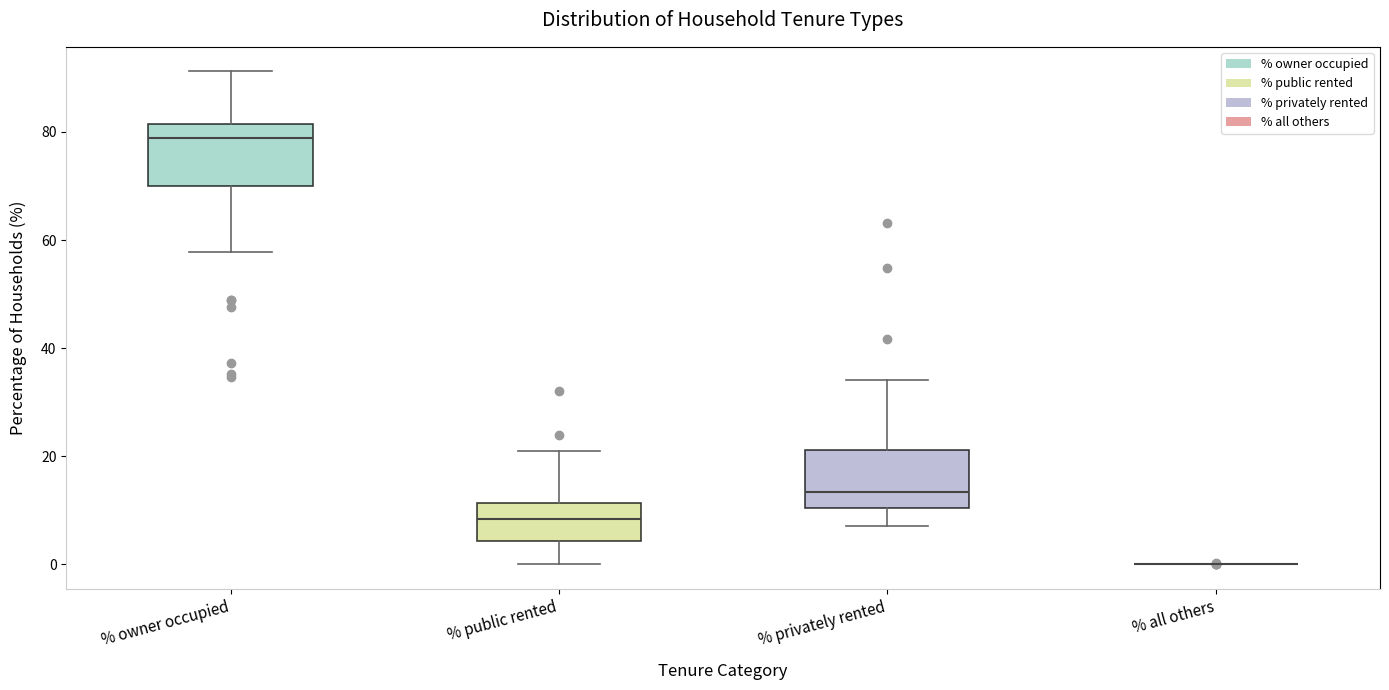

Reading left to right, transcribe this box plot: for each box, give where its median line is, the range the box spans, and where its two whiskers end, as read against the y-axis. The values are not printed on the chart, so give them approximately, as read against the axis.

% owner occupied: median 78, box 70 to 82, whiskers 58 to 92
% public rented: median 8, box 4 to 12, whiskers 0 to 20
% privately rented: median 14, box 10 to 22, whiskers 8 to 34
% all others: box collapsed to a line at 0, whiskers 0 to 0